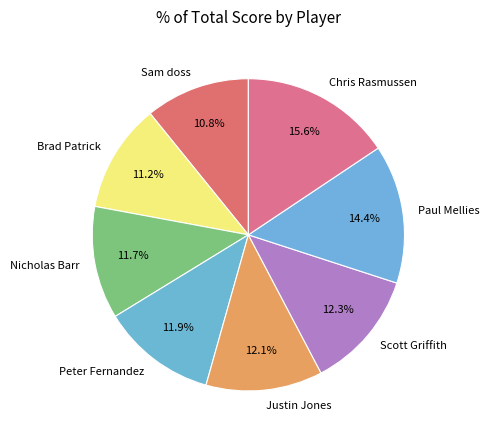

To the nearest percent, what is the average slice percentage?

12%